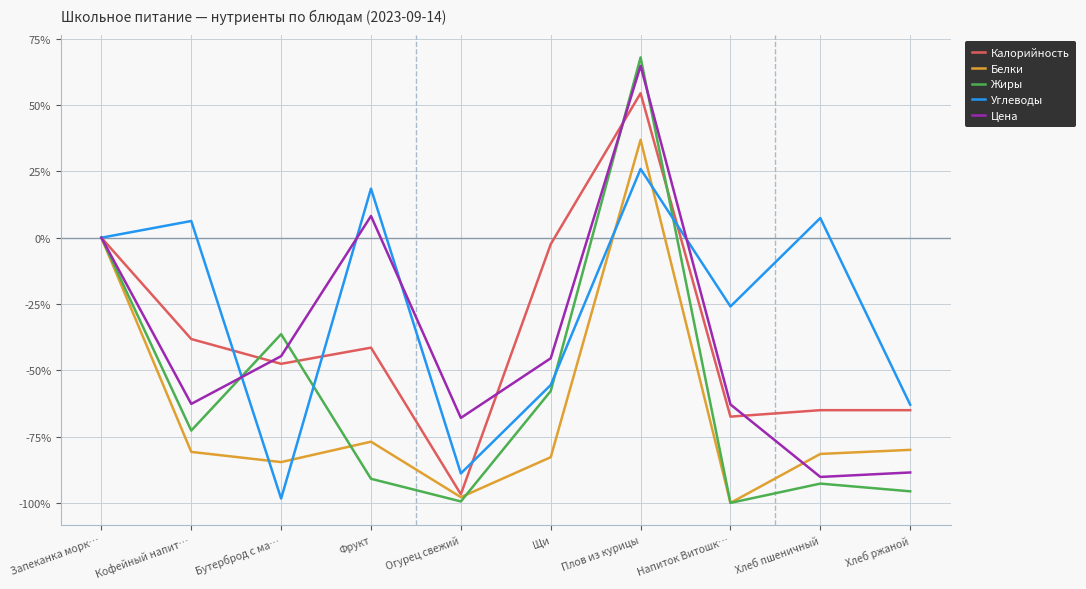

True or false: Калорийность has a value of -61.4 at Фрукт.

False